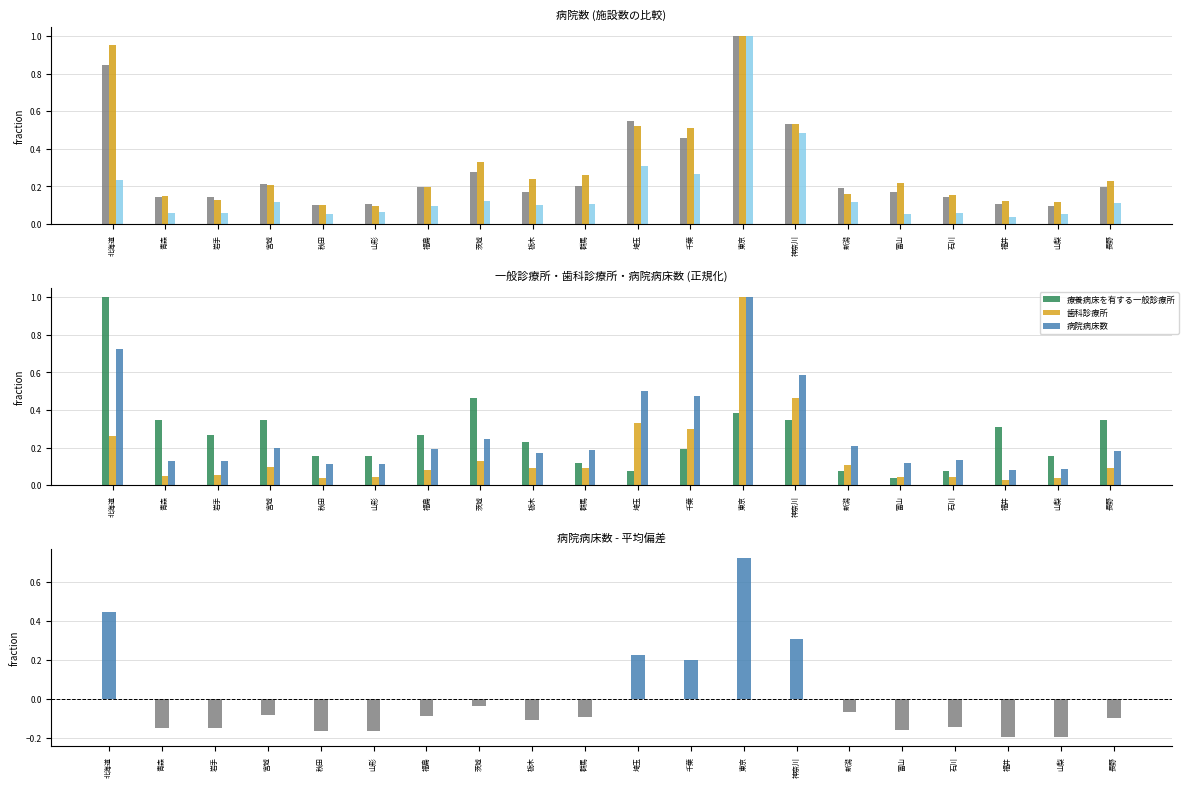

What position from the right is 神奈川?

7